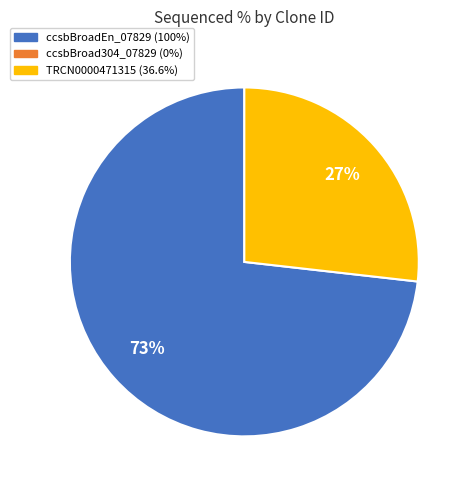

To the nearest percent, what is the difference between the largest and smallest slice percentages?

46%